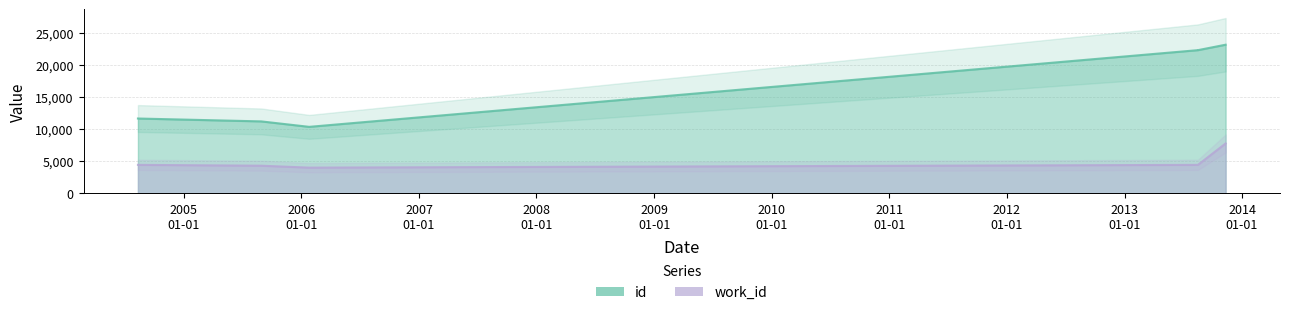

What is the difference between the second highest and second lowest values in the id series?

11122